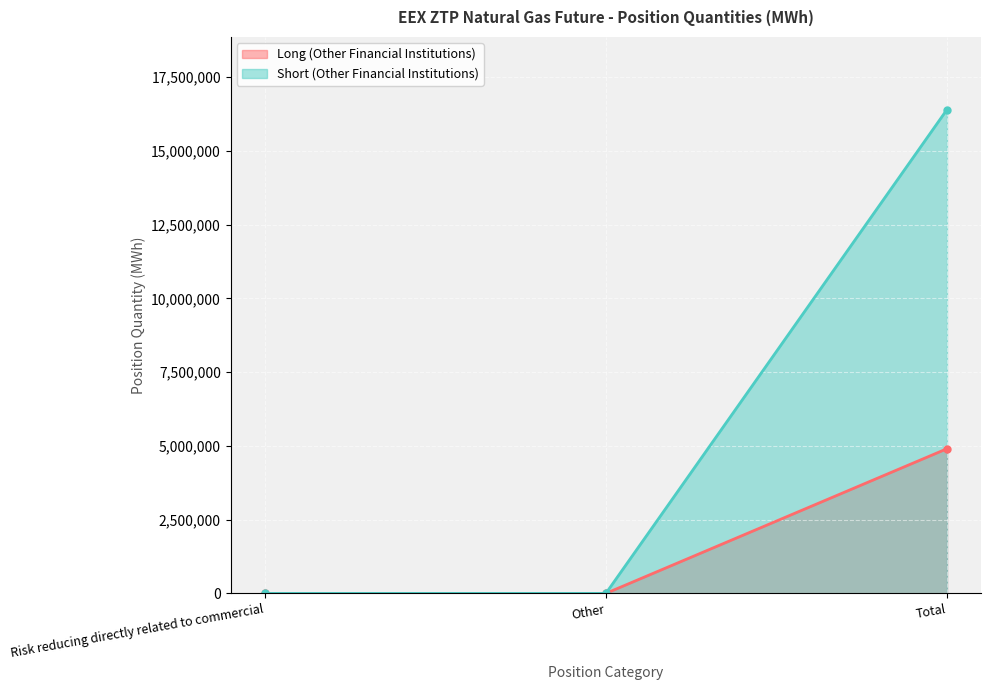

Reading right to left, what are all the values shown in this chart?

Long (Other Financial Institutions): 4904305	0	0
Short (Other Financial Institutions): 16401214	0	0